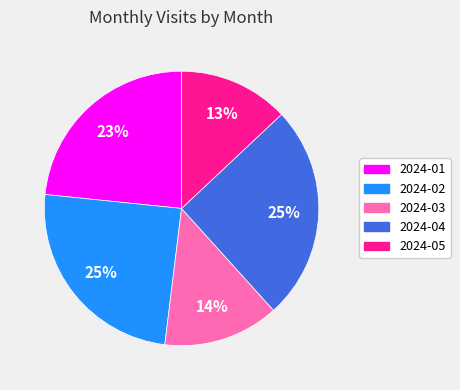

Does 2024-04 account for over 50% of the chart?

No